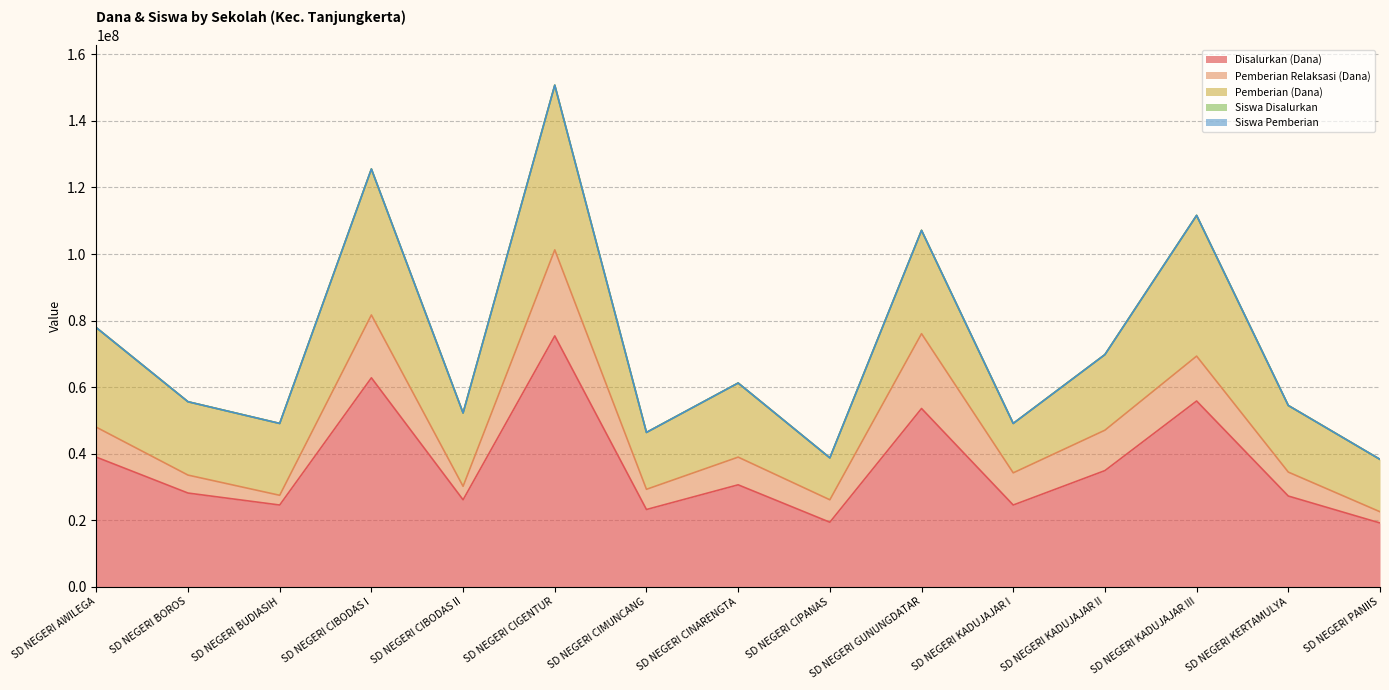

The value of Siswa Pemberian at SD NEGERI BUDIASIH is 20. True or false?

False